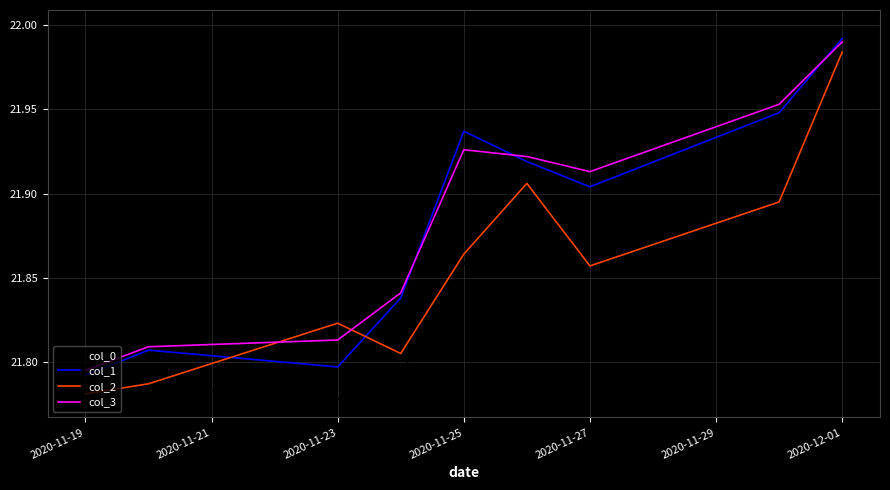

Which series has the largest range (max minus min)?

col_0